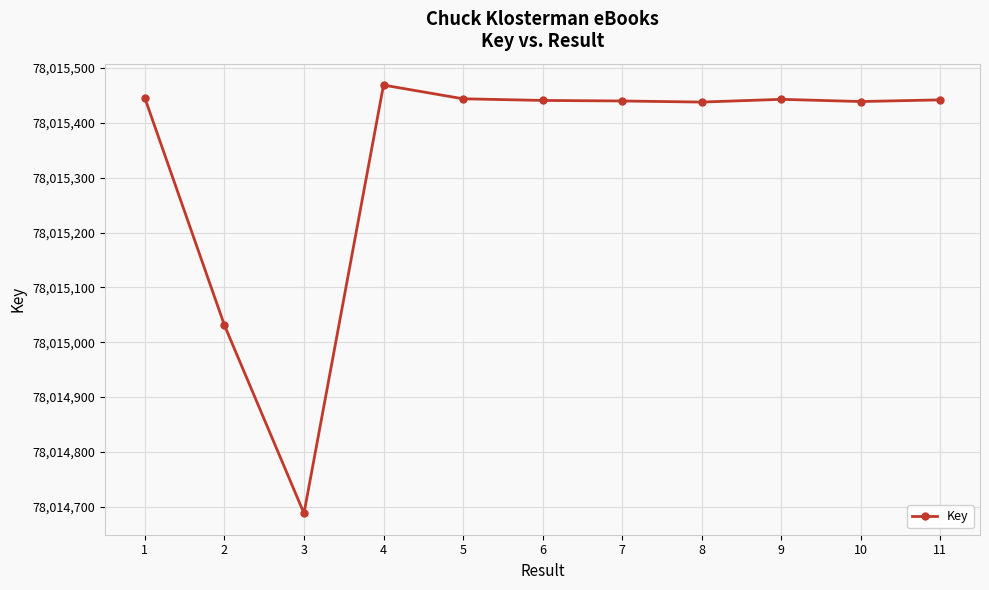

What is the difference between the values at 8 and 4?

31